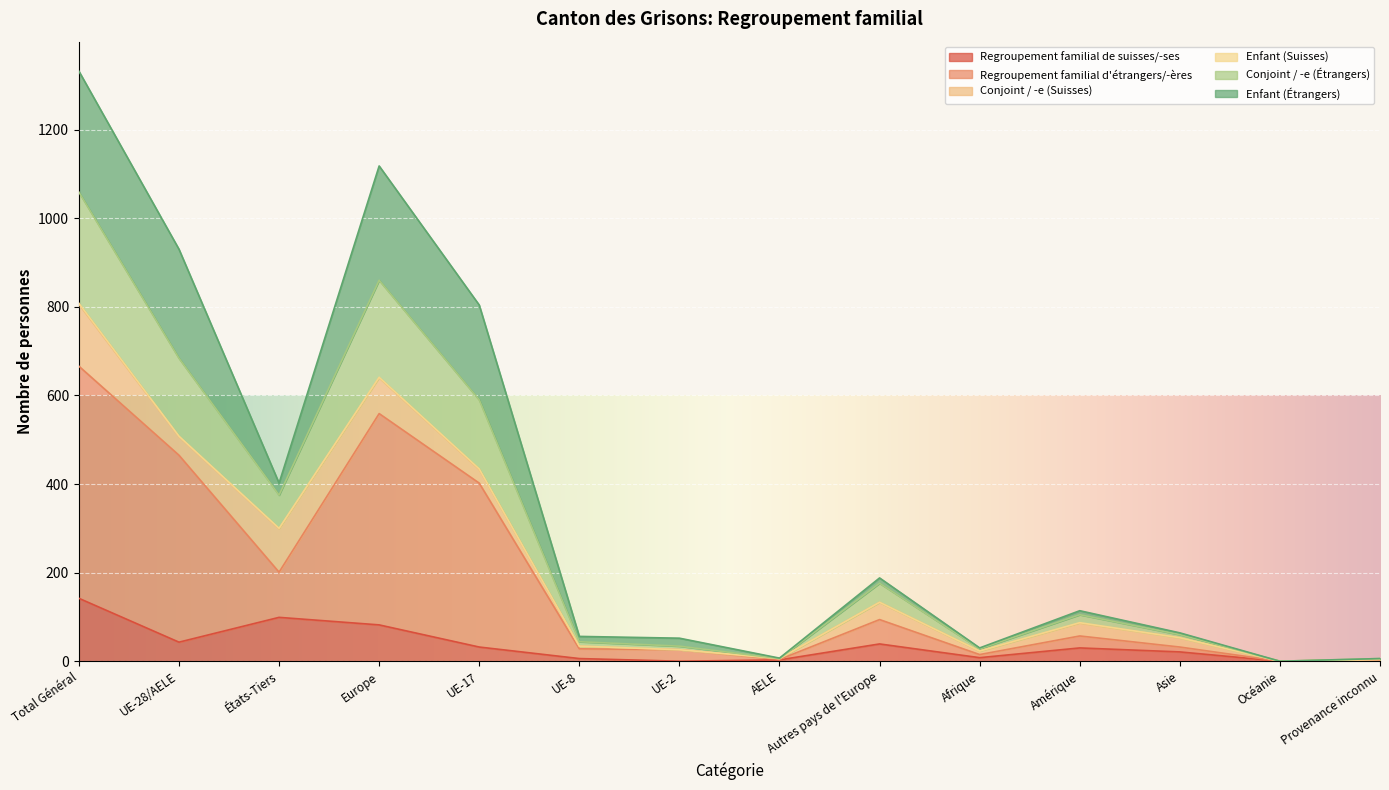

At which category is the sum across all series the highest?

Total Général